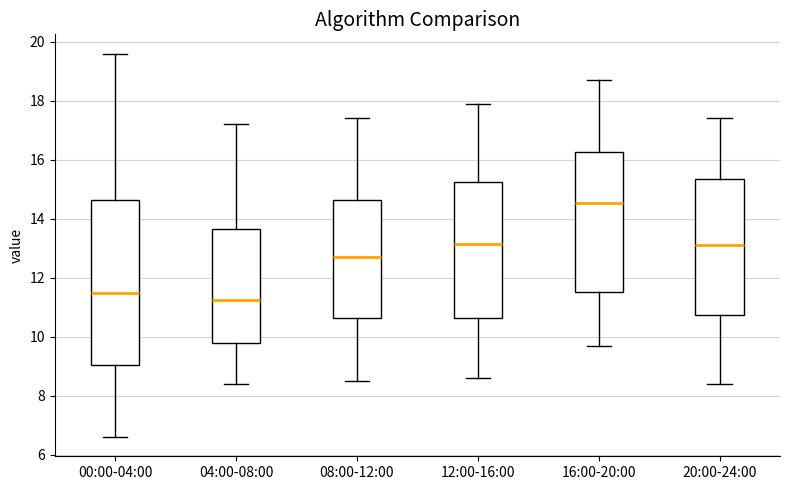

Which box is the tallest, from its lower edge to its upper edge?

00:00-04:00